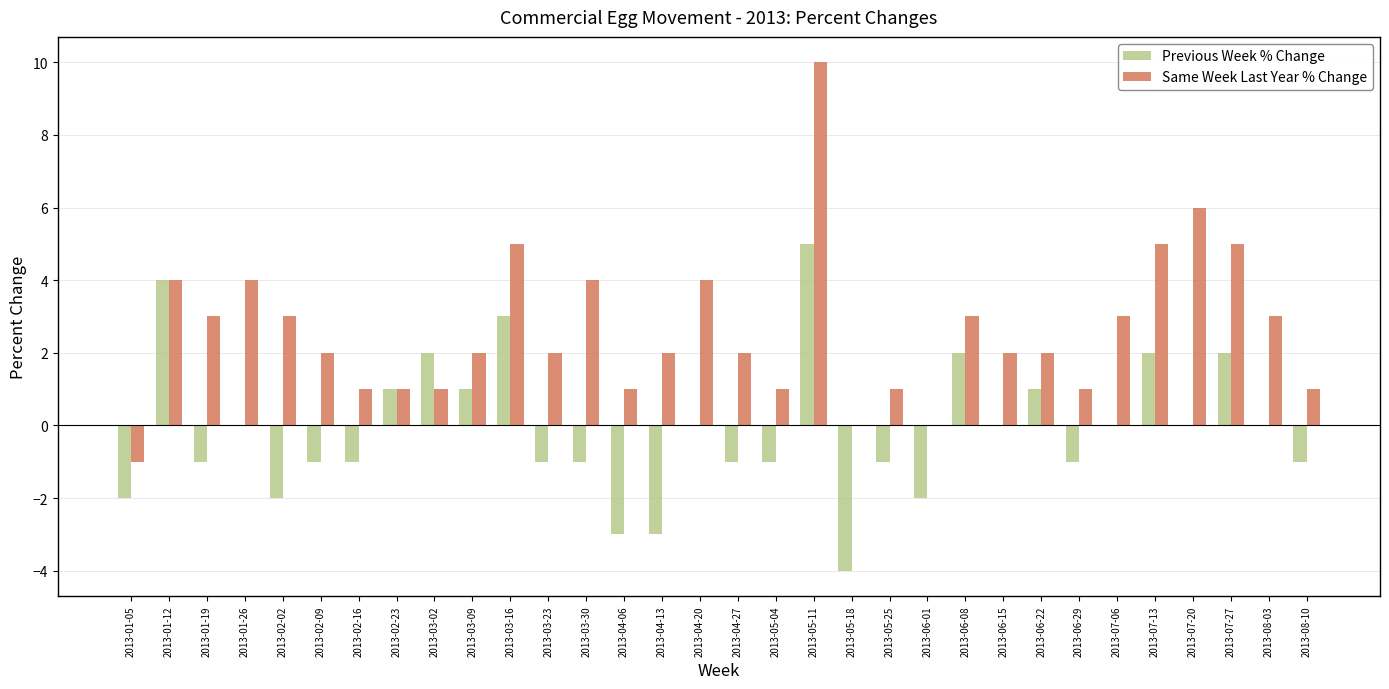

What is the sum of the Same Week Last Year % Change values at 2013-06-08 and 2013-05-18?

3